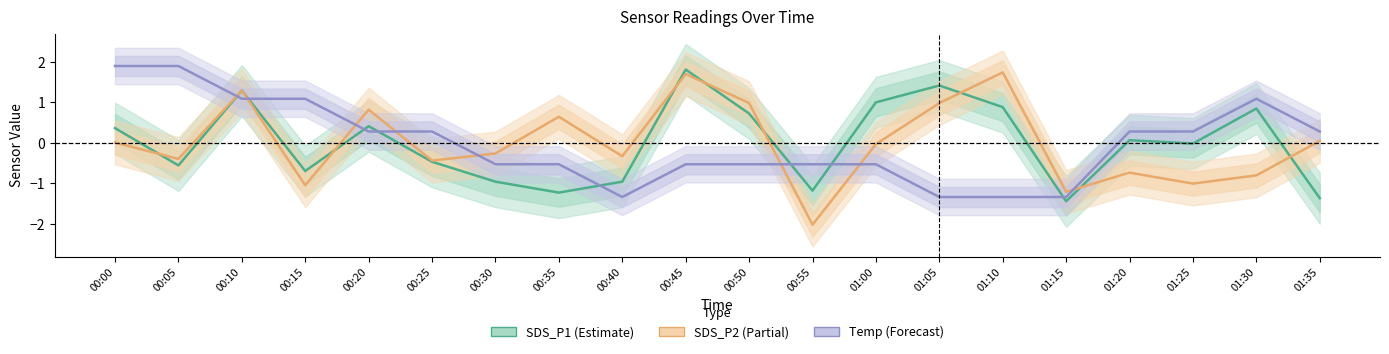

What is the label of the 11th point from the right?

00:45